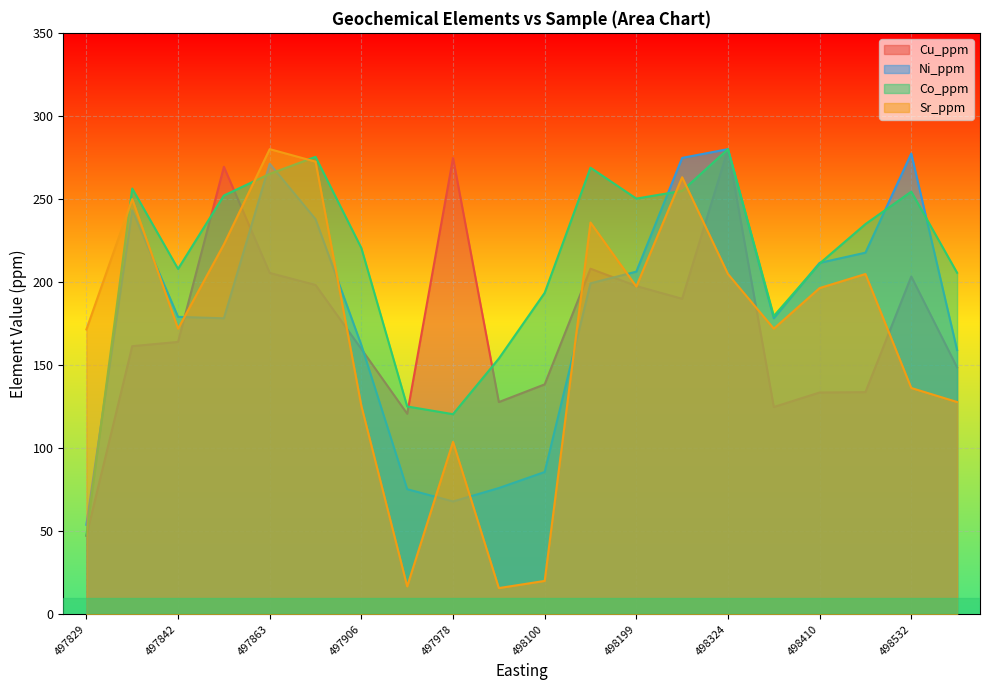

The Co_ppm series shows 391.8 at ESA13-002. True or false?

False